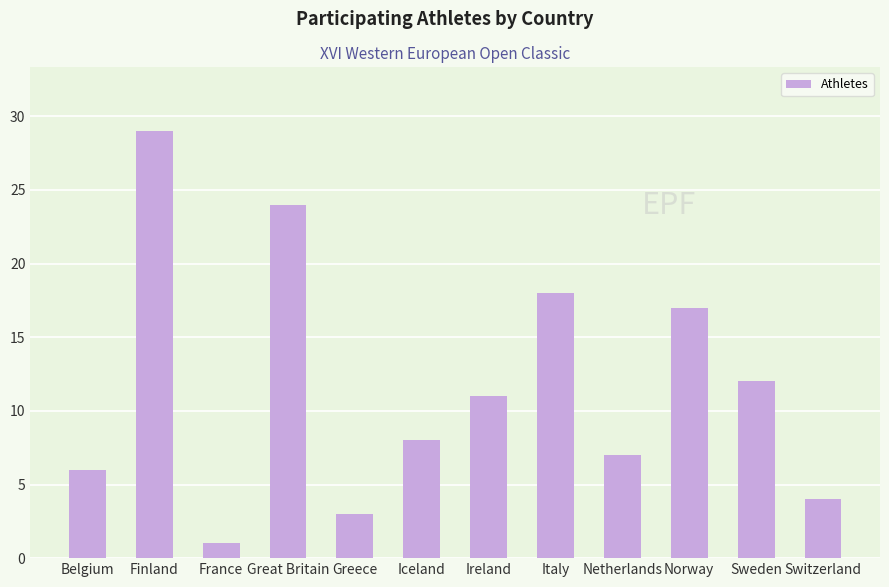

Is it true that the value at Great Britain is 34?

False